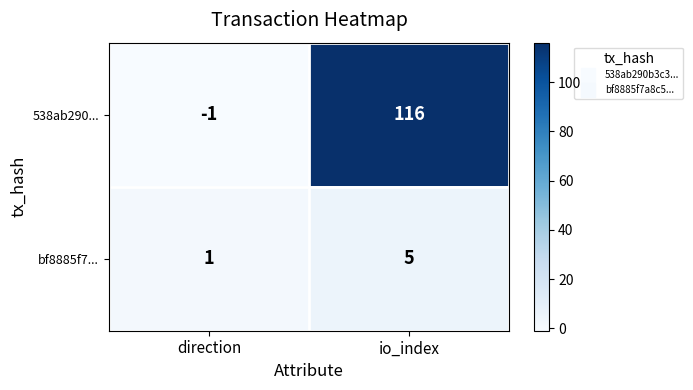

List the series in order of their peak value, lowest first.

bf8885f7..., 538ab290...